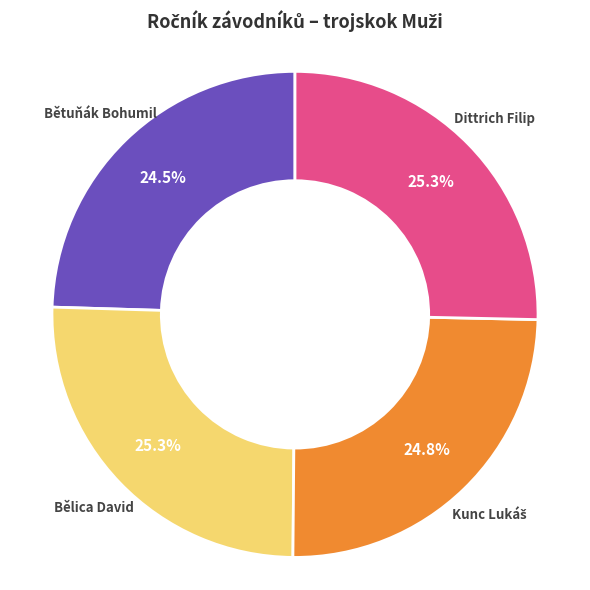

Is there any slice that represents more than half of the pie?

No